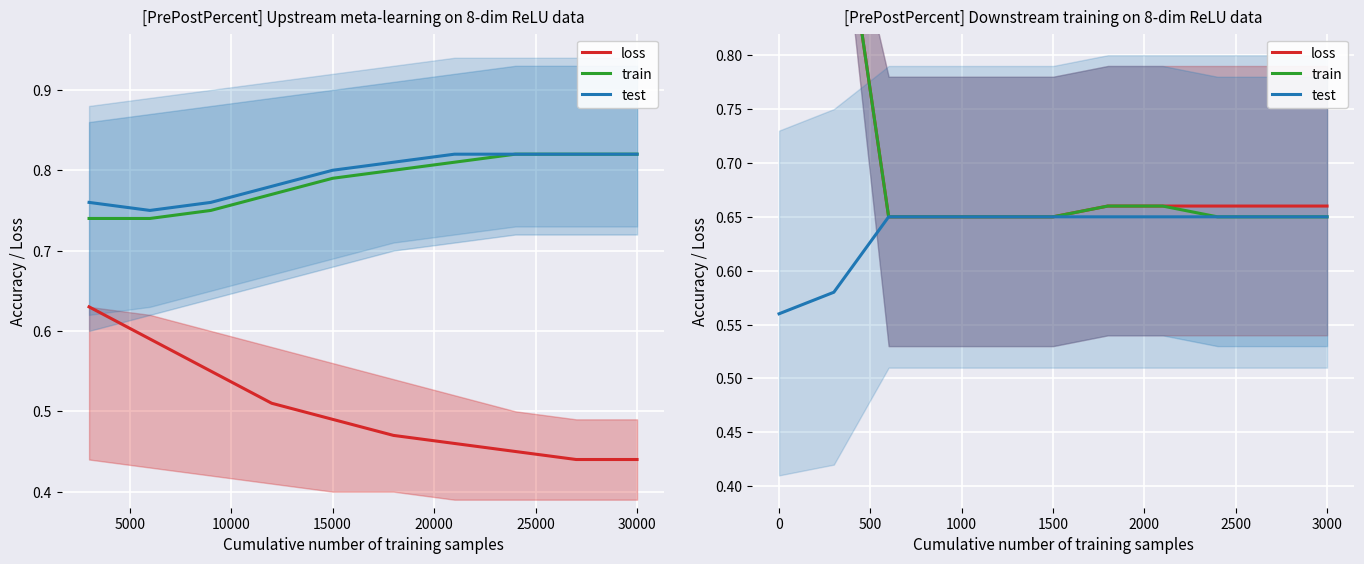

What is the difference between the second highest and second lowest values in the train series?

0.3